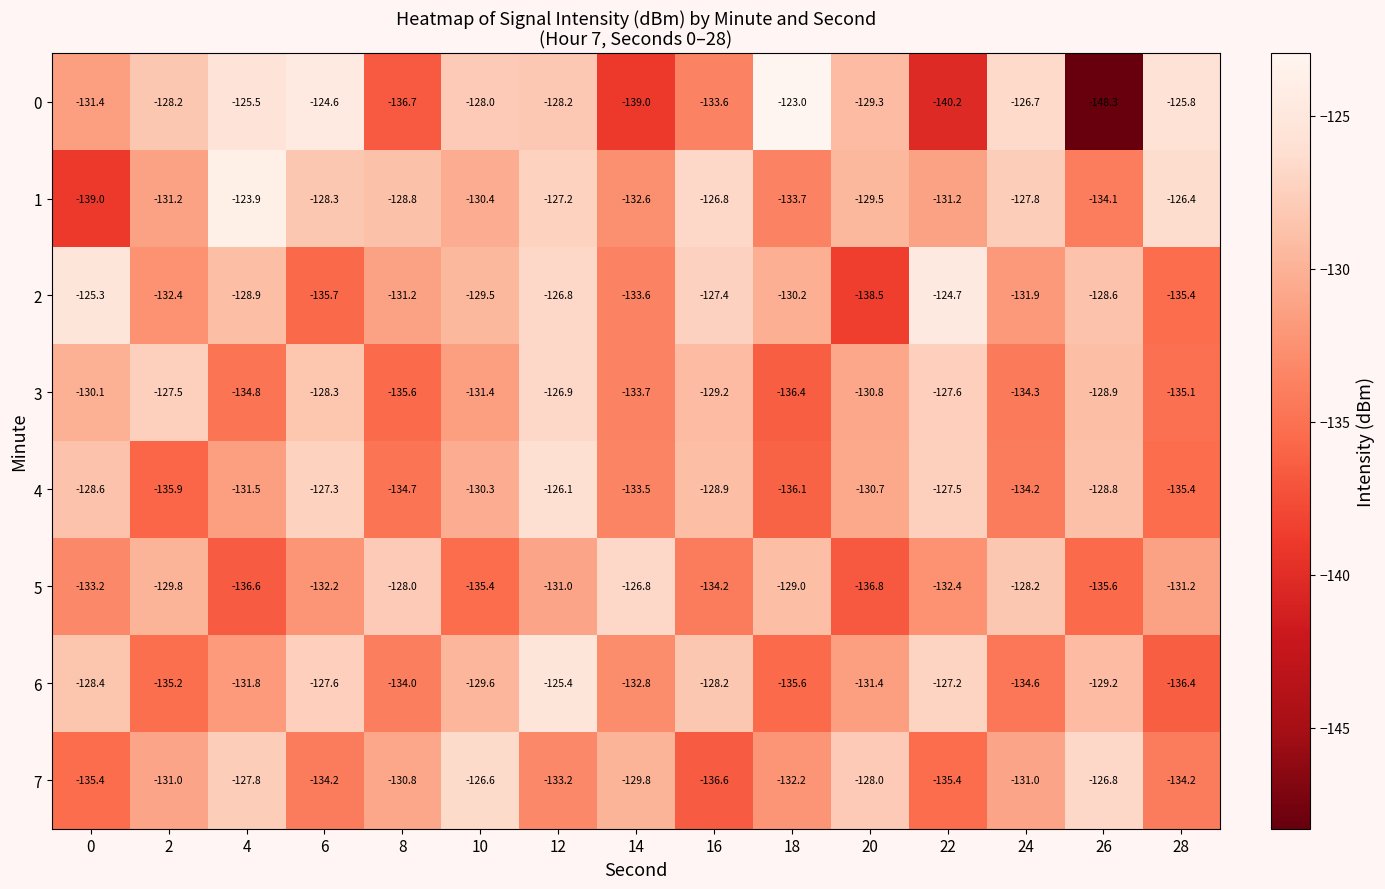

At which category does the chart reach its peak across all series?

18